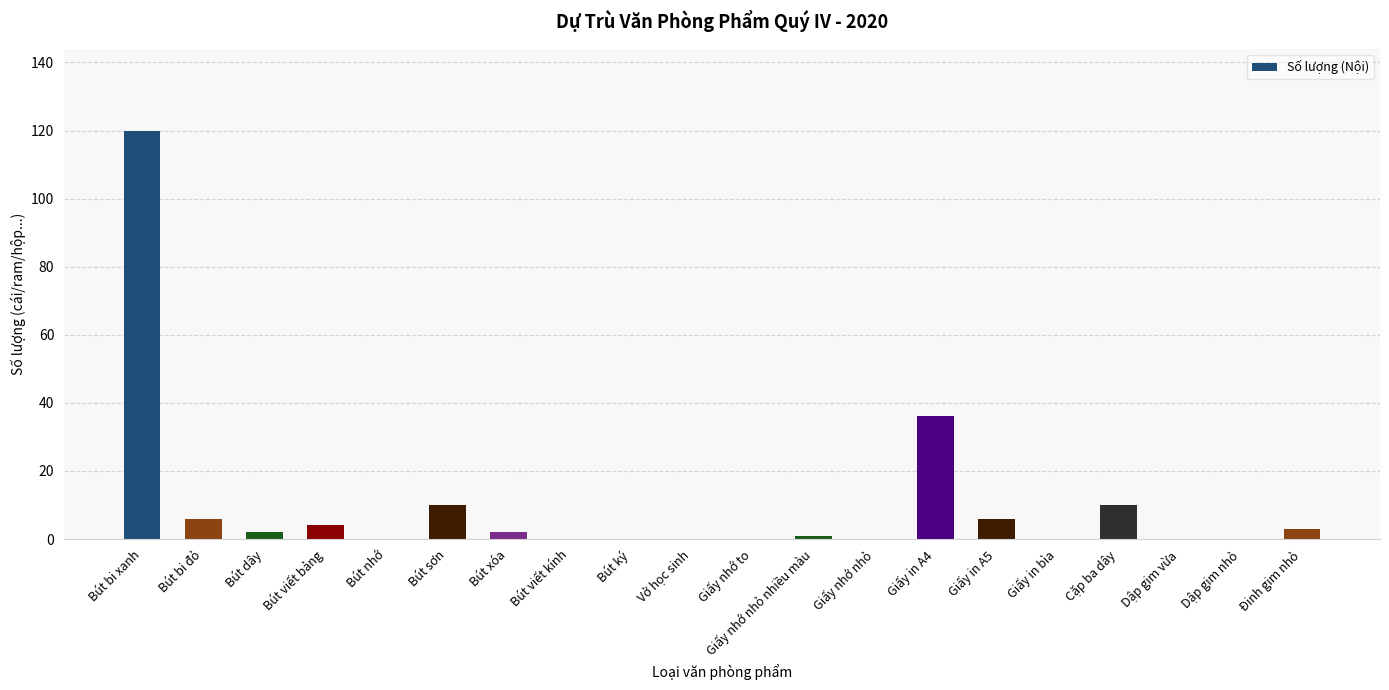

At which category does the chart reach its peak across all series?

Bút bi xanh